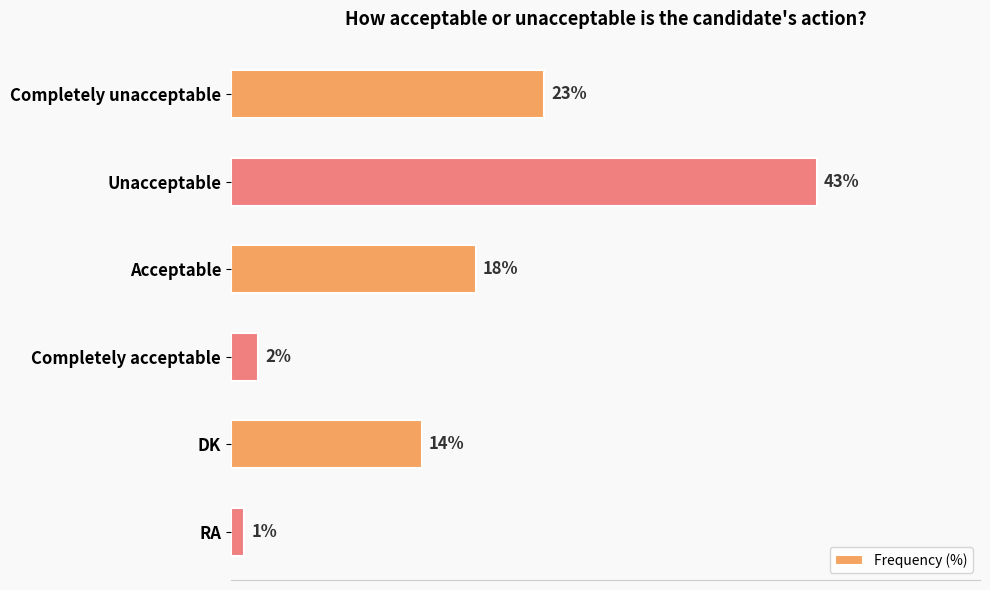

Which has a higher value, DK or Unacceptable?

Unacceptable